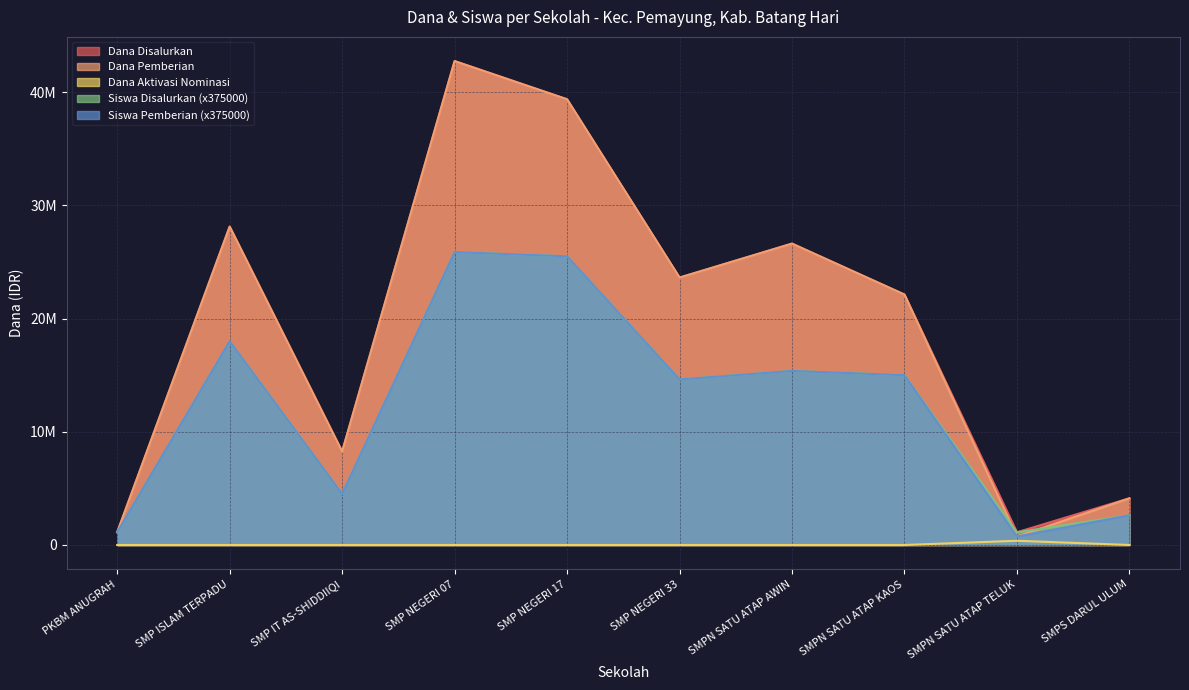

At how many categories does at least one series exceed 31162576?

2